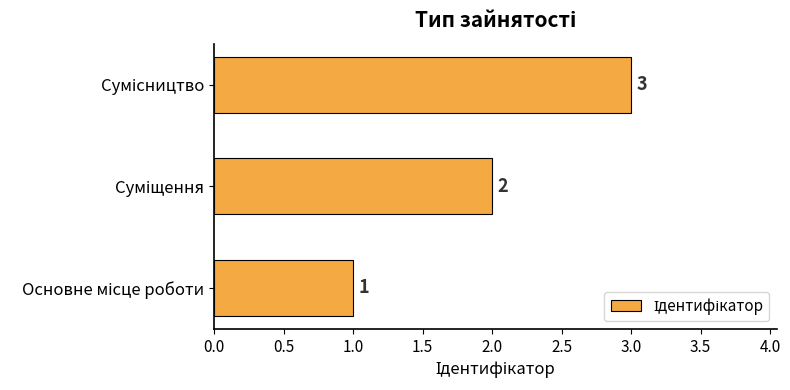

What is the maximum value shown in the chart?

3